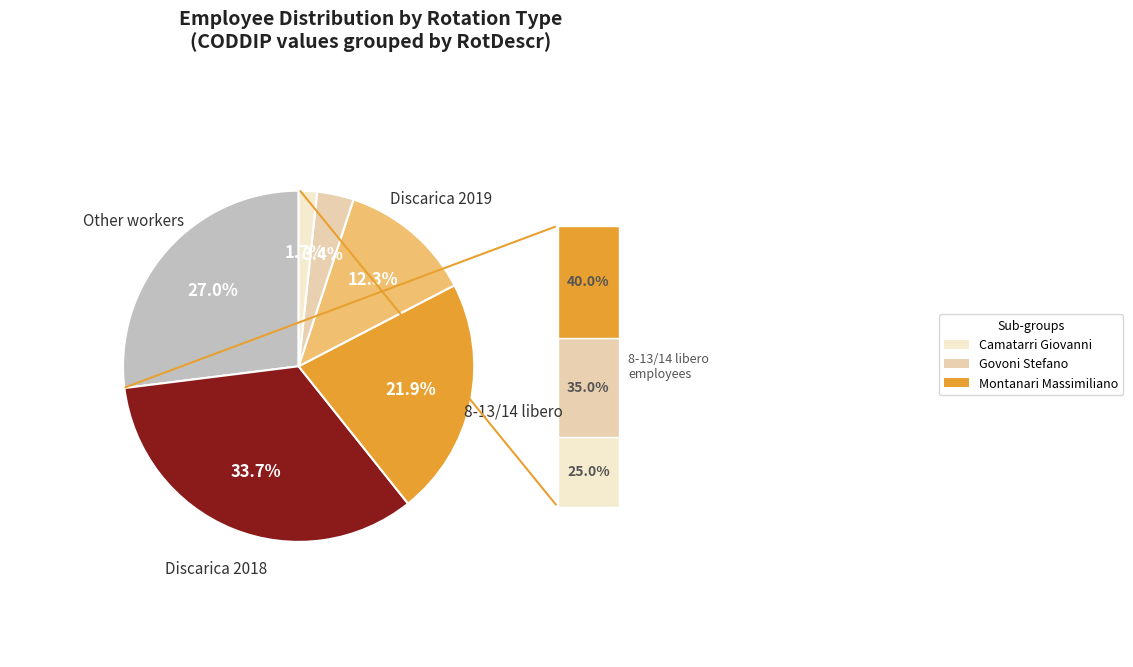

Is there a majority slice in this chart?

No